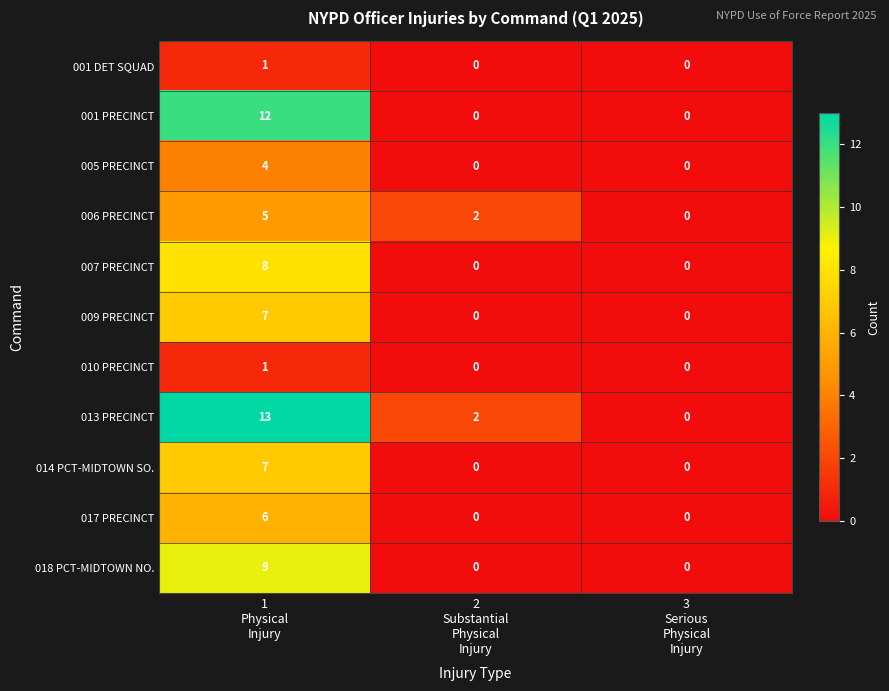

What is the greatest value displayed?

13